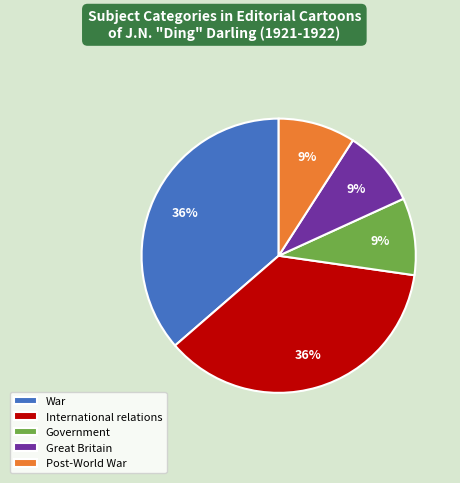

Combined, do International relations and Government account for over 50%?

No